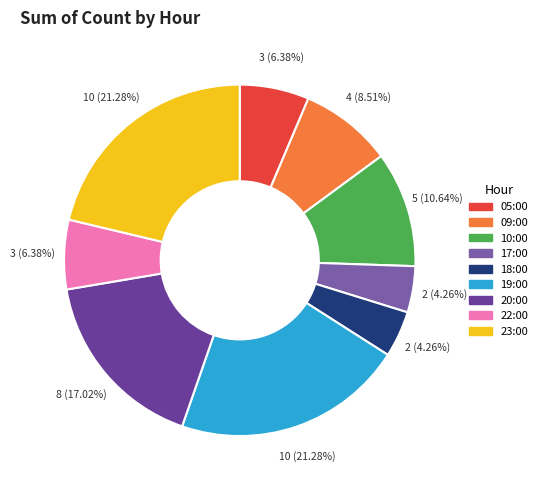

How many segments does this pie chart have?

9